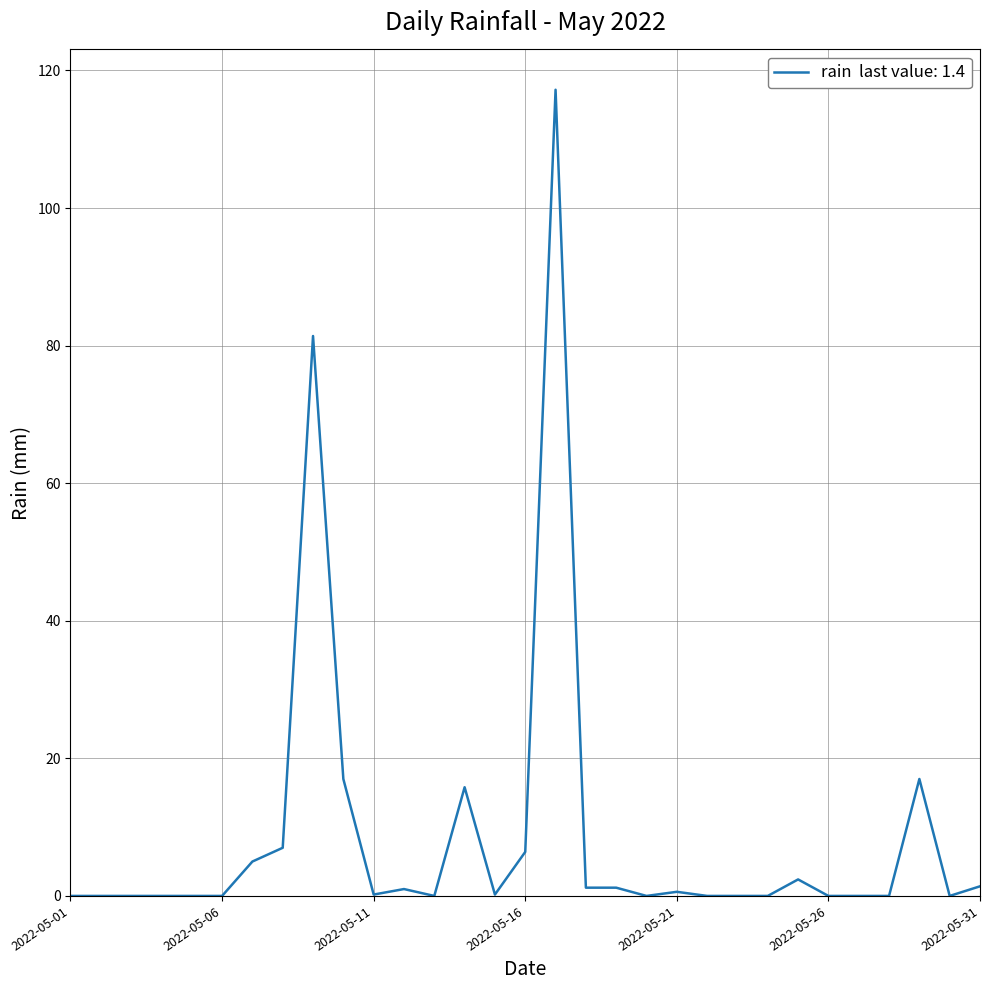

What is the maximum value shown in the chart?

117.2